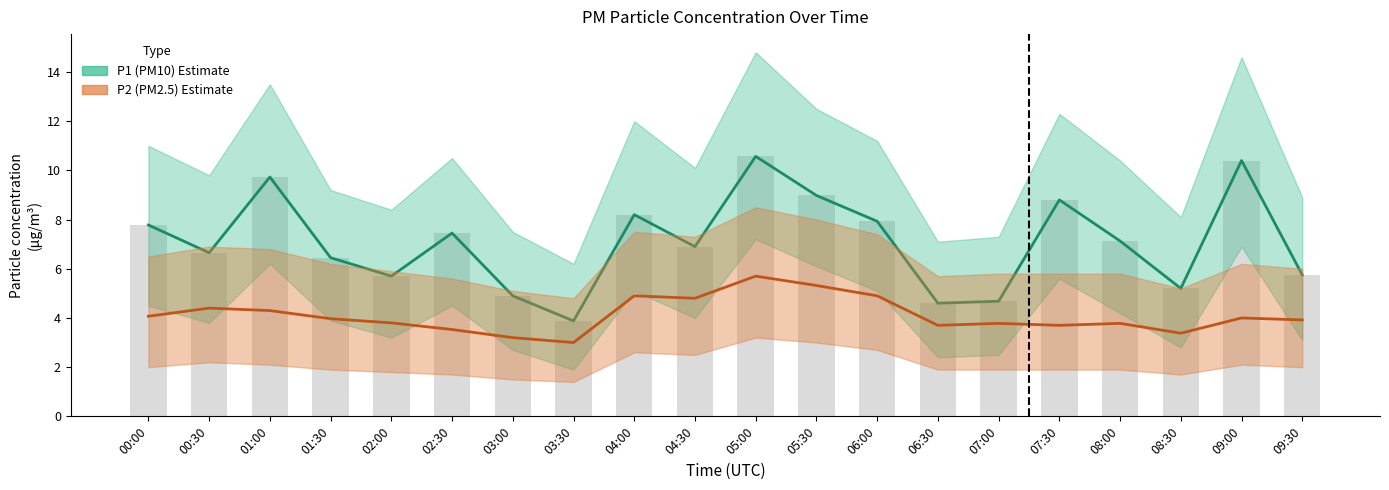

What is the average value of the P2 (PM2.5) series?

4.1